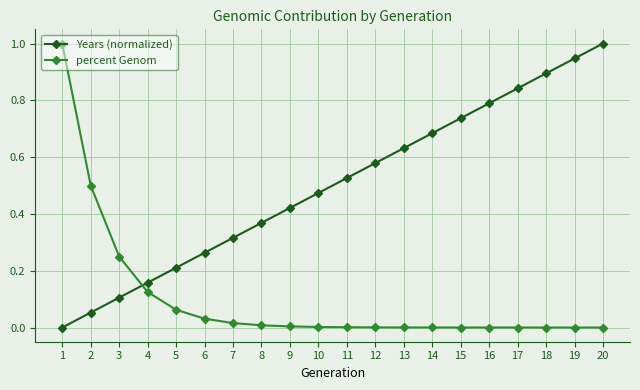

Is the value of percent Genom at 16 greater than the value of Years (normalized) at 17?

No